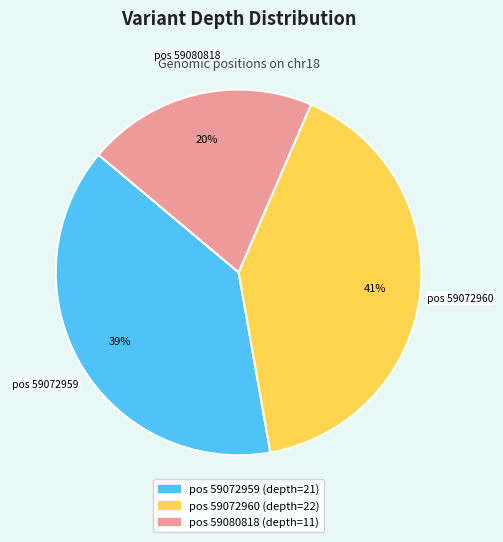

Does any single category account for the majority?

No